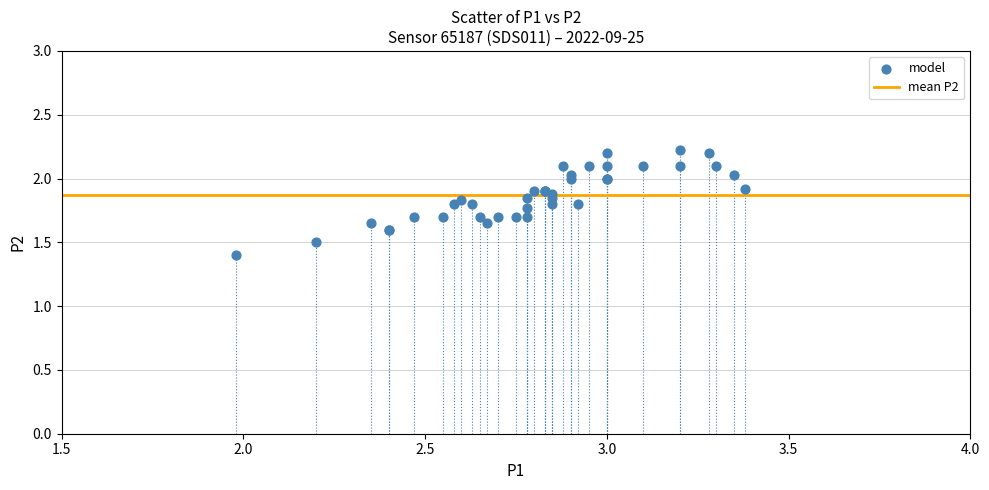

What Y value in the scatter plot is closest to 1?

1.4